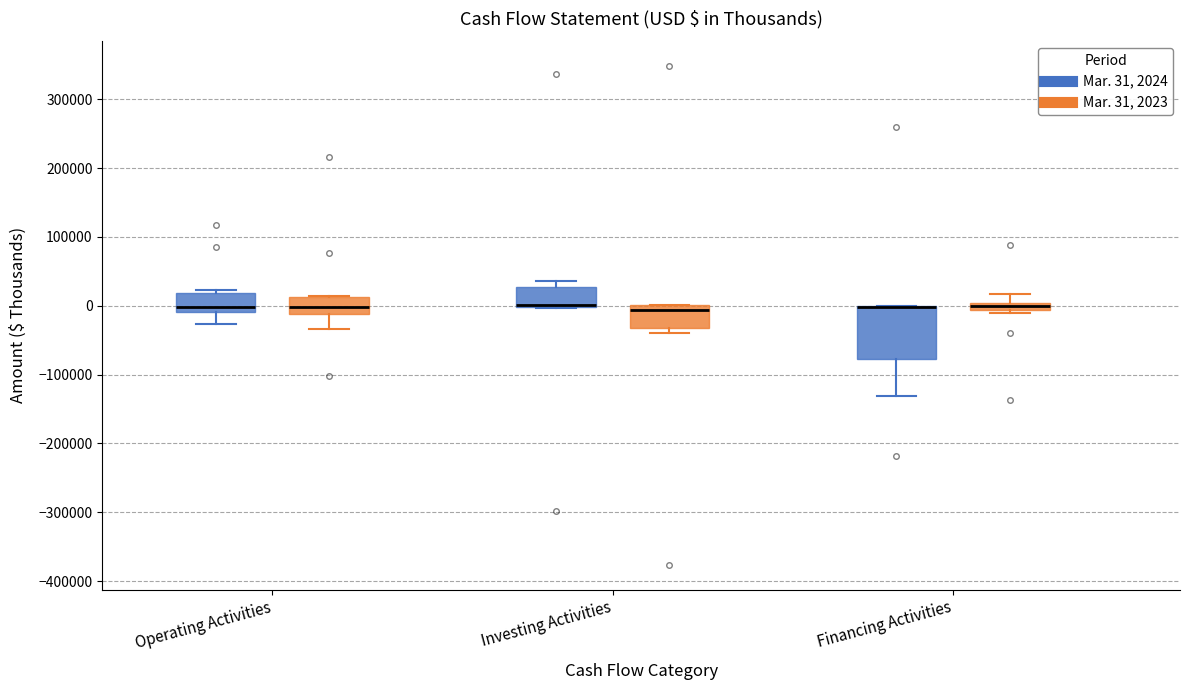

Where does the lower whisker of the box for Operating Activities (Mar. 31, 2023) end on the y-axis? The values are not printed on the chart, so give them approximately, as read against the axis.

-30000